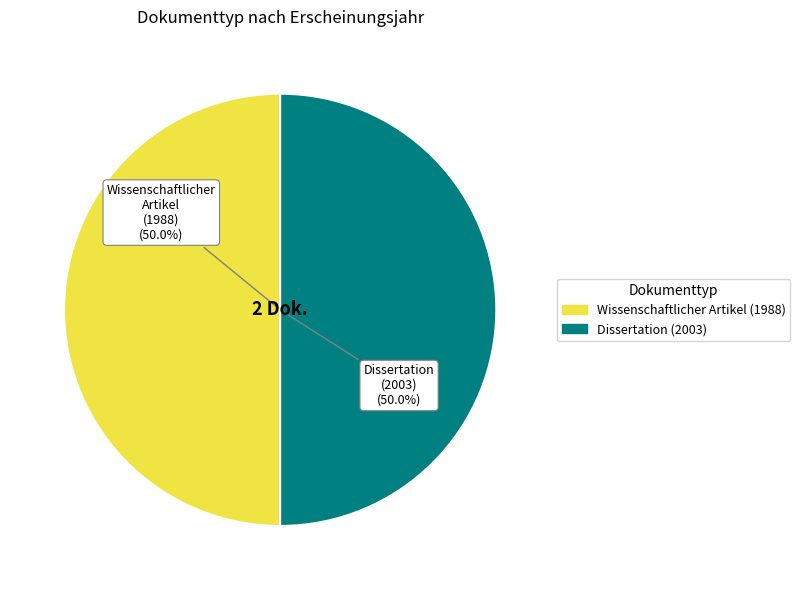

Is there any slice that represents more than half of the pie?

Yes